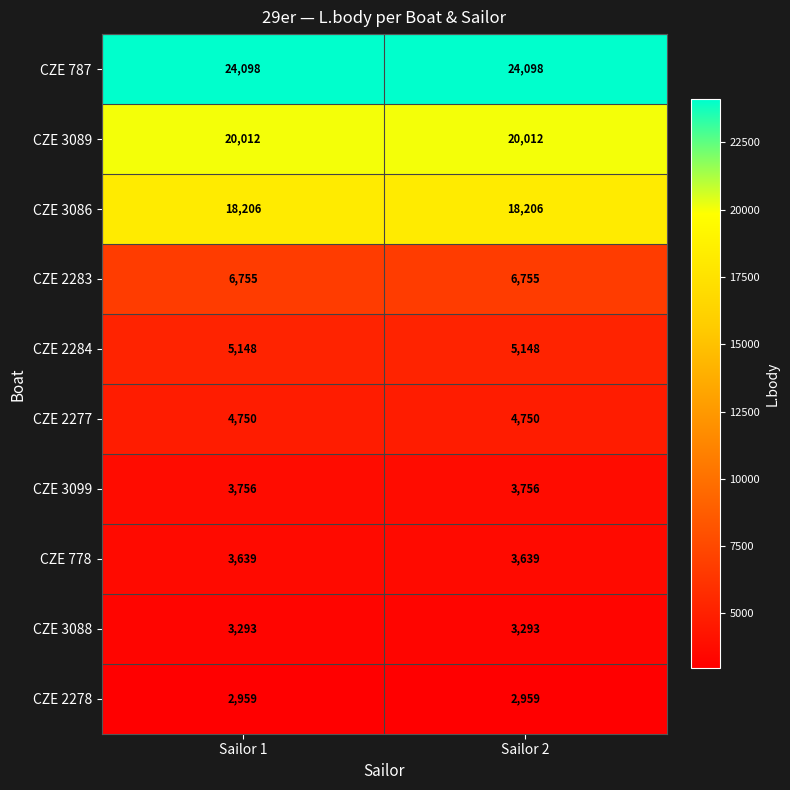

Reading left to right, transcribe all the data shown in this chart.

CZE 787: 24098	24098
CZE 3089: 20012	20012
CZE 3086: 18206	18206
CZE 2283: 6755	6755
CZE 2284: 5148	5148
CZE 2277: 4750	4750
CZE 3099: 3756	3756
CZE 778: 3639	3639
CZE 3088: 3293	3293
CZE 2278: 2959	2959